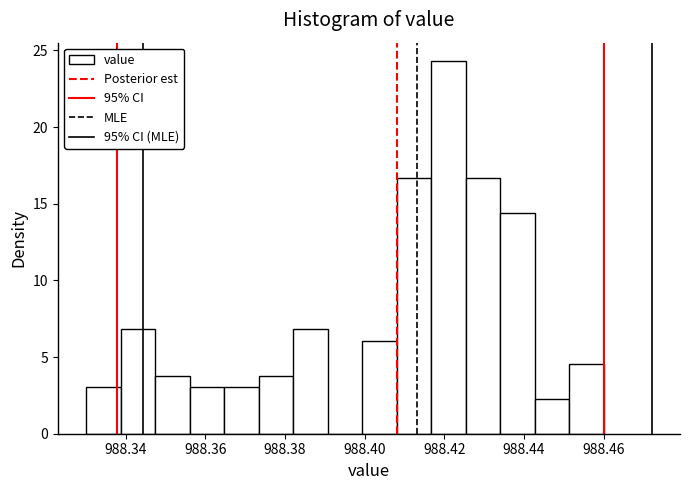

Over which range of the x-axis is the bar tallest?

988.416 to 988.426